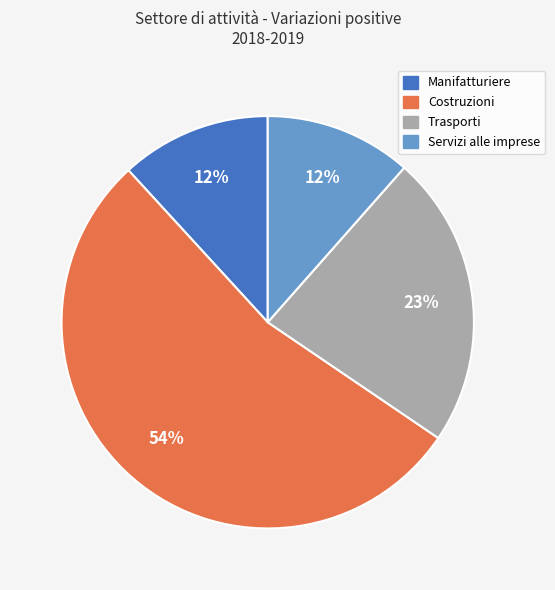

Does any single category account for the majority?

Yes